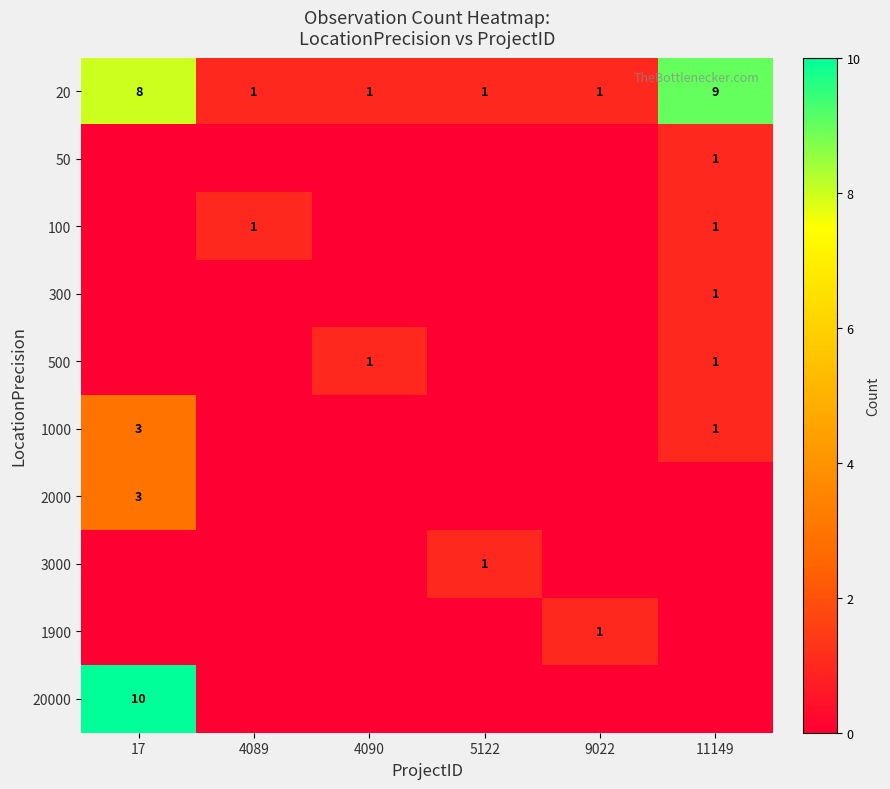

At how many categories does at least one series exceed 7?

2